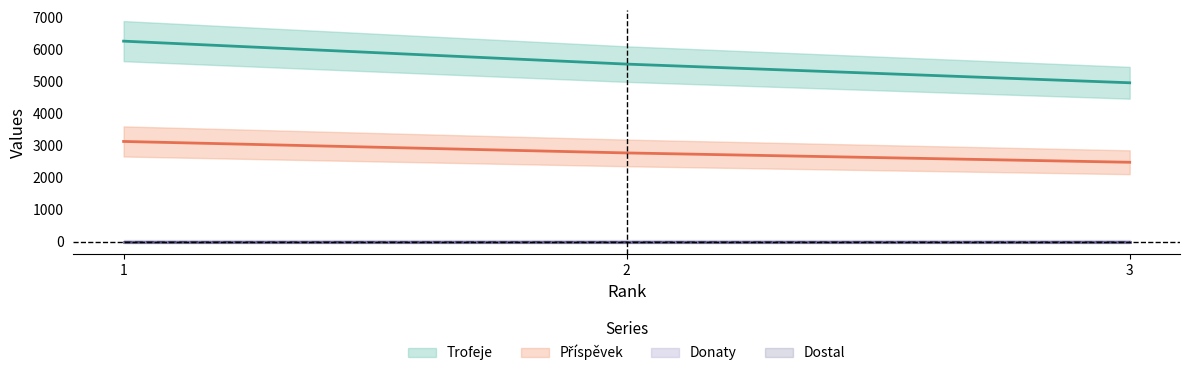

Between 1 and 3, which is larger?

1